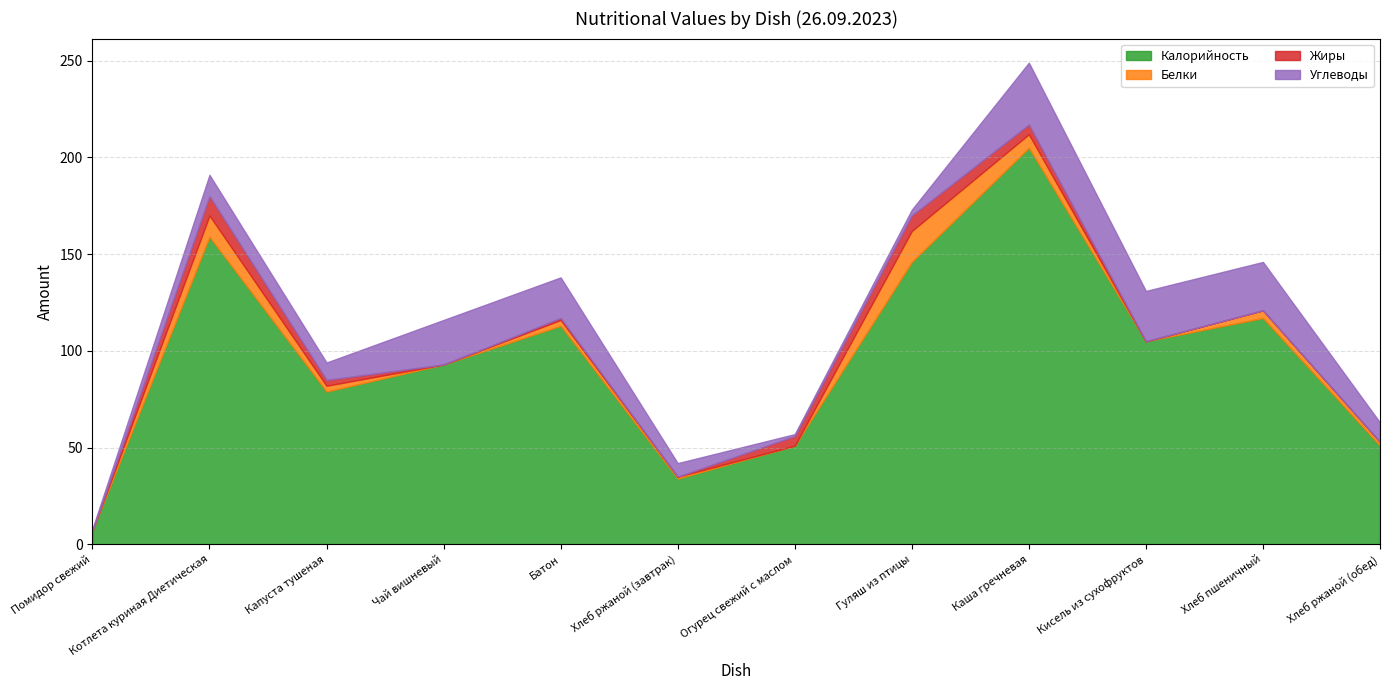

What is the sum of the Белки values at Котлета куриная Диетическая and Хлеб пшеничный?

15